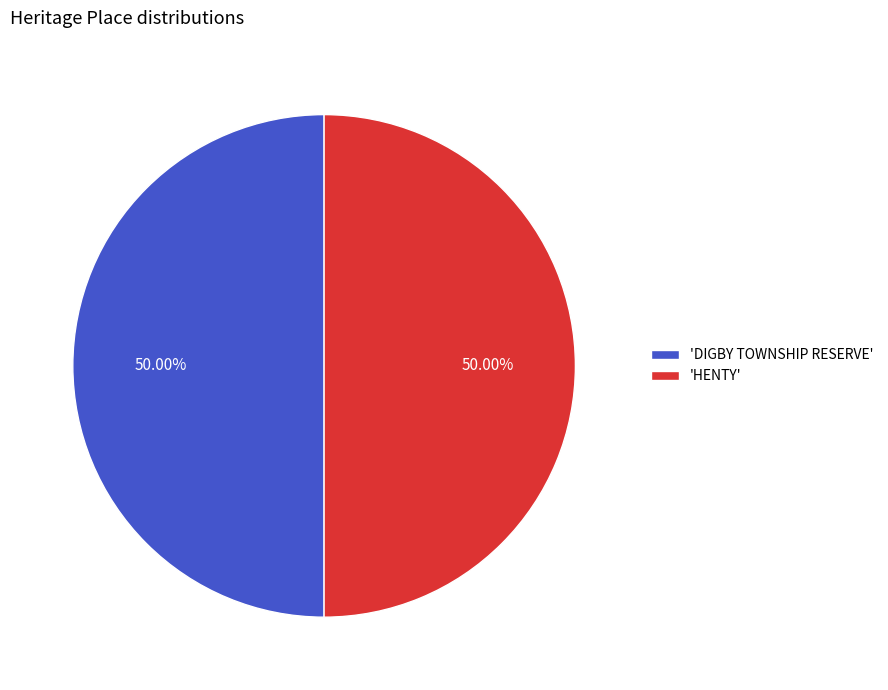

Is the sum of 'DIGBY TOWNSHIP RESERVE' and 'HENTY' greater than half?

Yes